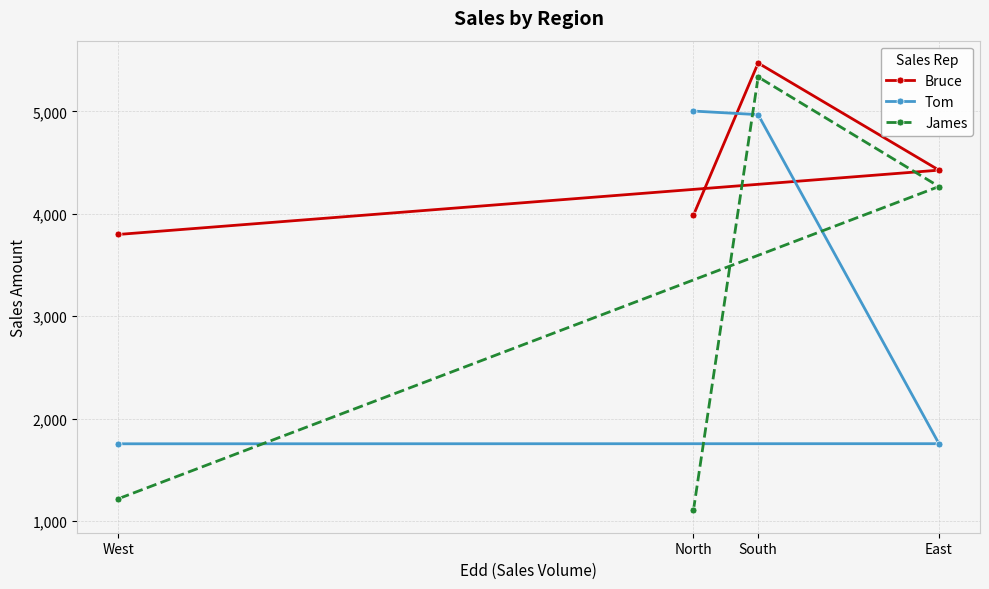

How many times do Tom and James cross each other?

2